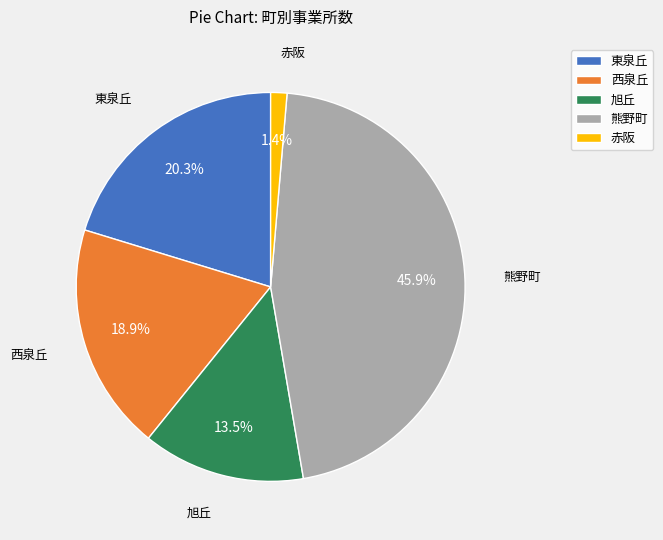

To the nearest percent, what percentage of the pie is 西泉丘?

19%